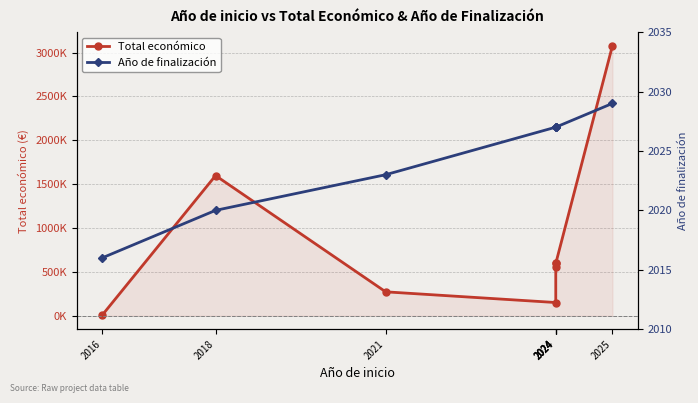

Reading right to left, what are all the values shown in this chart?

Total económico: 2025=3079962	2024=595436	2024=599211	2024=550111	2024=150000	2021=272024	2018=1597786	2016=5718
Año de finalización: 2025=2029	2024=2027	2024=2027	2024=2027	2024=2027	2021=2023	2018=2020	2016=2016